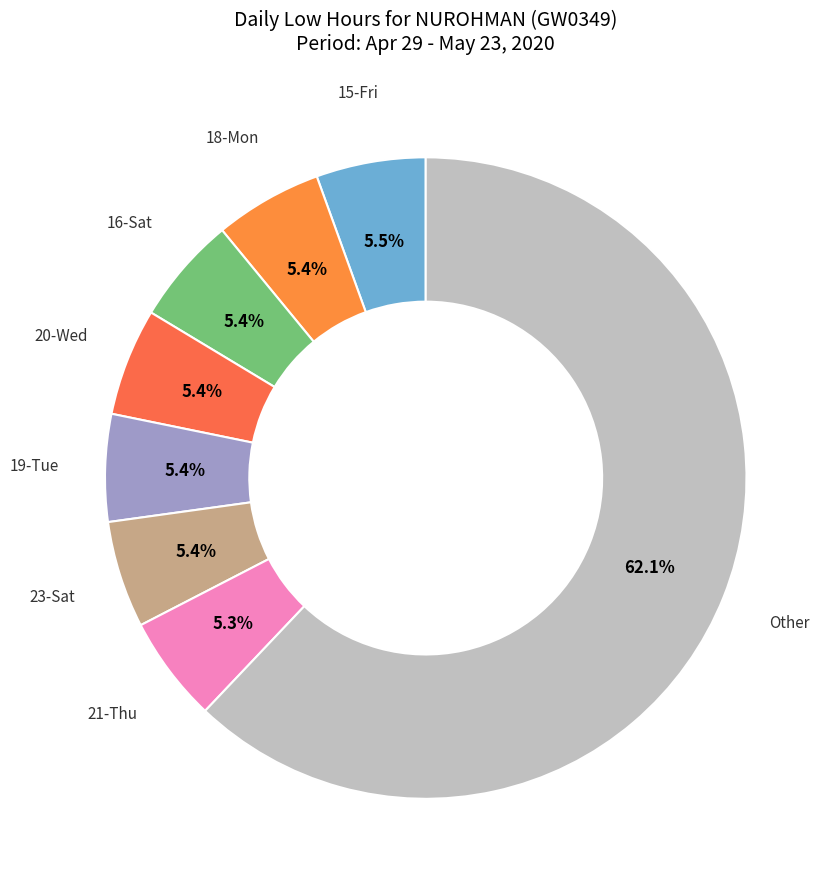

How many slices are in this pie chart?

8